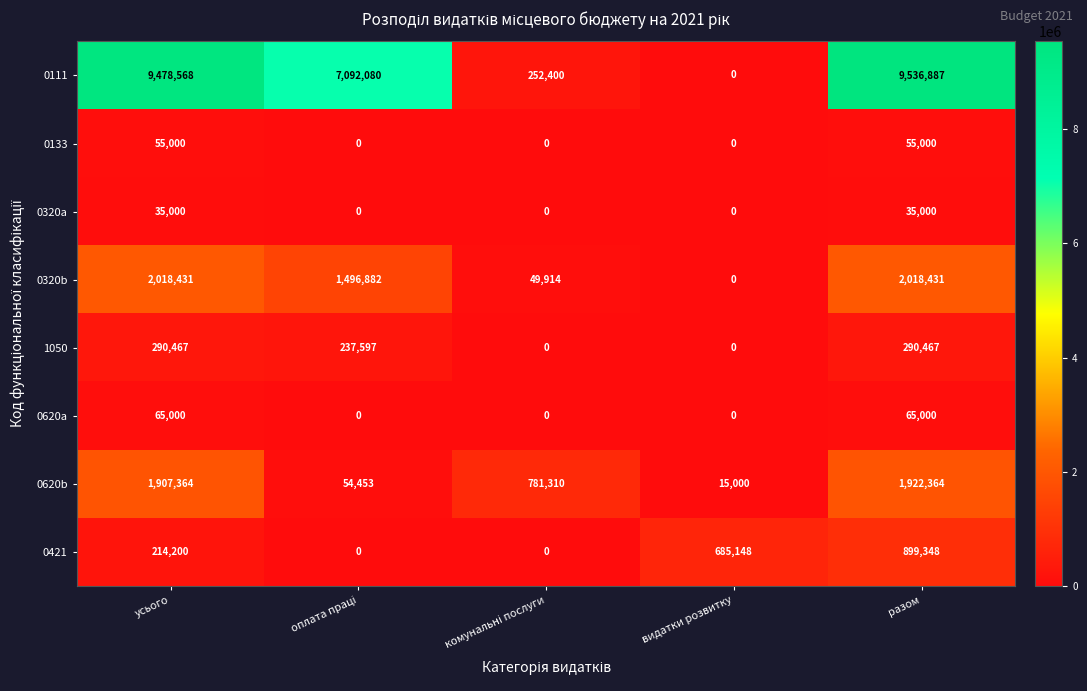

At how many categories does at least one series exceed 7575516?

2